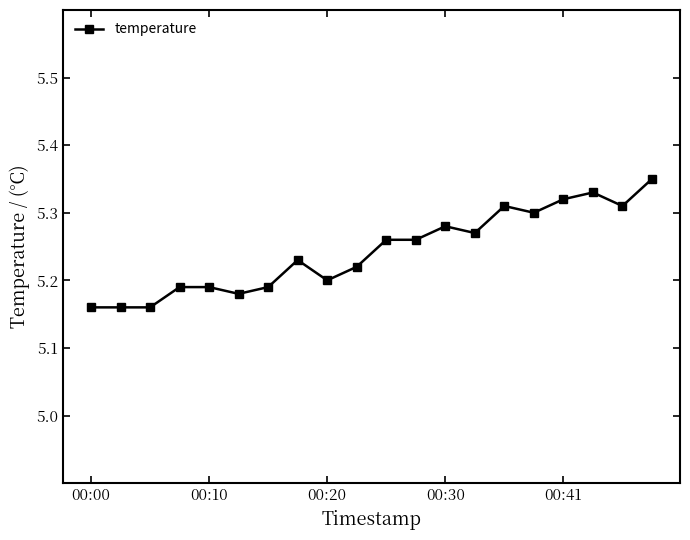

How many values are between 5 and 6?

20